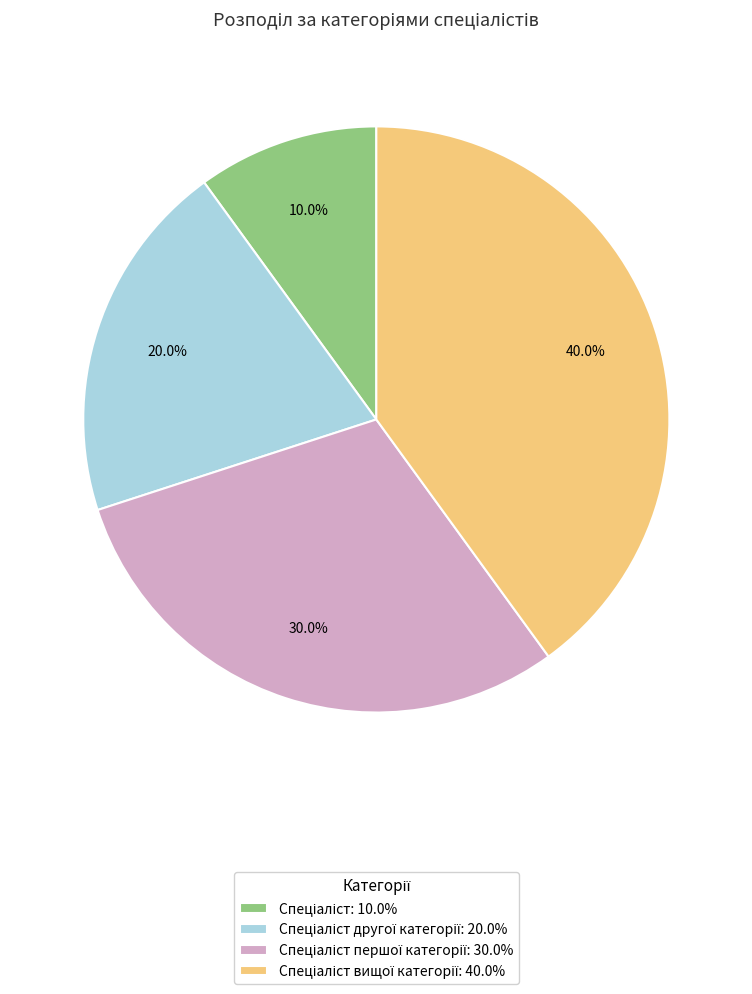

Is there any slice that represents more than half of the pie?

No